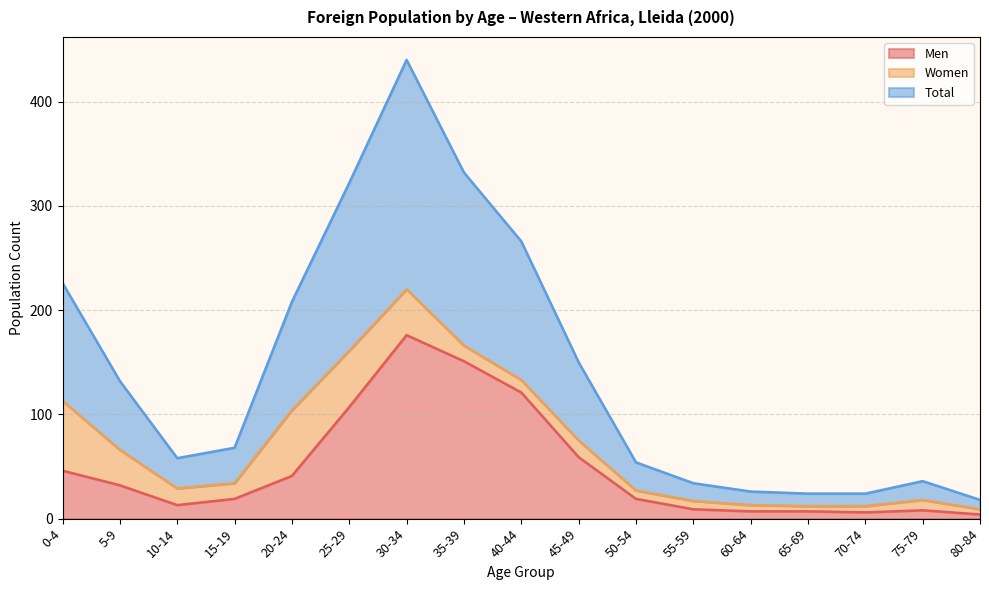

Is it true that Total equals 113 at 0-4?

True